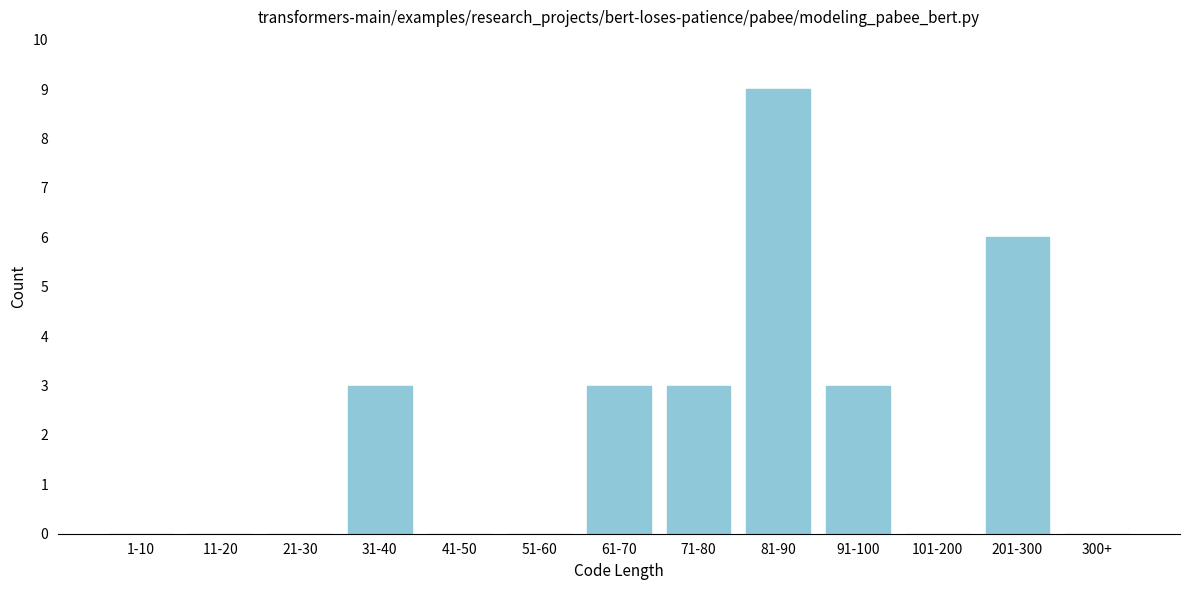

Reading left to right, what are all the values shown in this chart?

1-10=0	11-20=0	21-30=0	31-40=3	41-50=0	51-60=0	61-70=3	71-80=3	81-90=9	91-100=3	101-200=0	201-300=6	300+=0